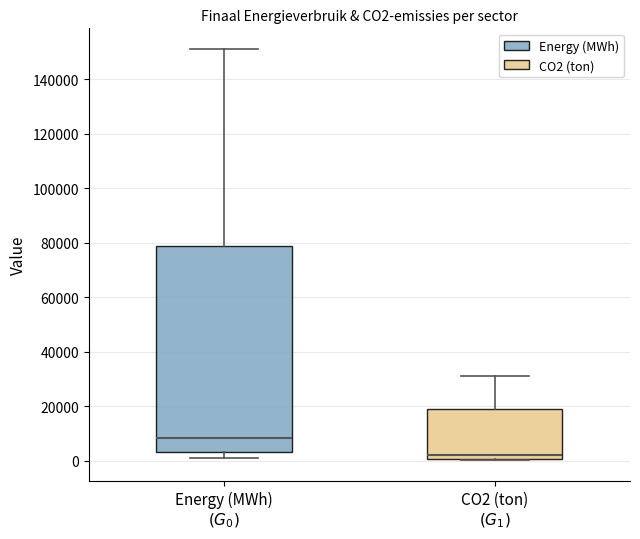

Reading left to right, read every box against the y-axis: the position of its median line, the range the box covers, and the ends of its whiskers. The values are not printed on the chart, so give them approximately, as read against the axis.

Energy (MWh) $(G_0)$: median 8000, box 4000 to 80000, whiskers 0 to 152000
CO2 (ton) $(G_1)$: median 2000, box 0 to 20000, whiskers 0 to 32000